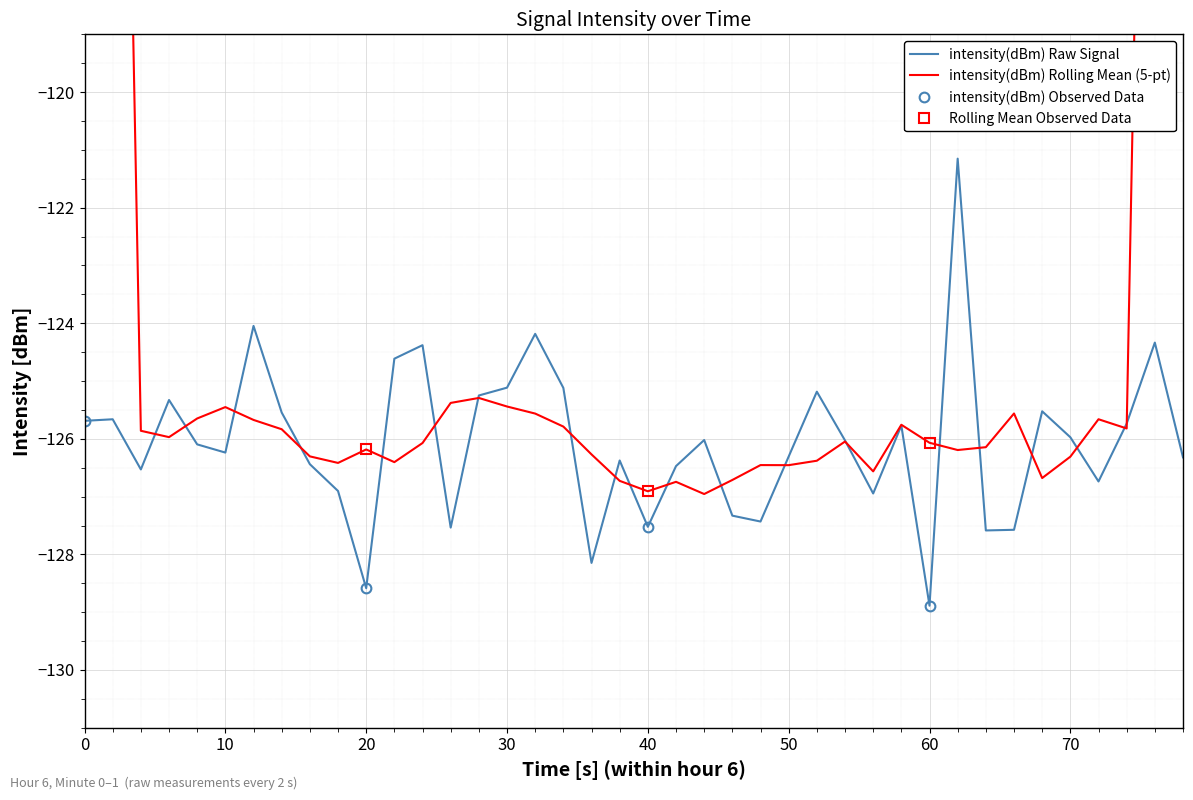

What is the smallest value displayed?

-128.9